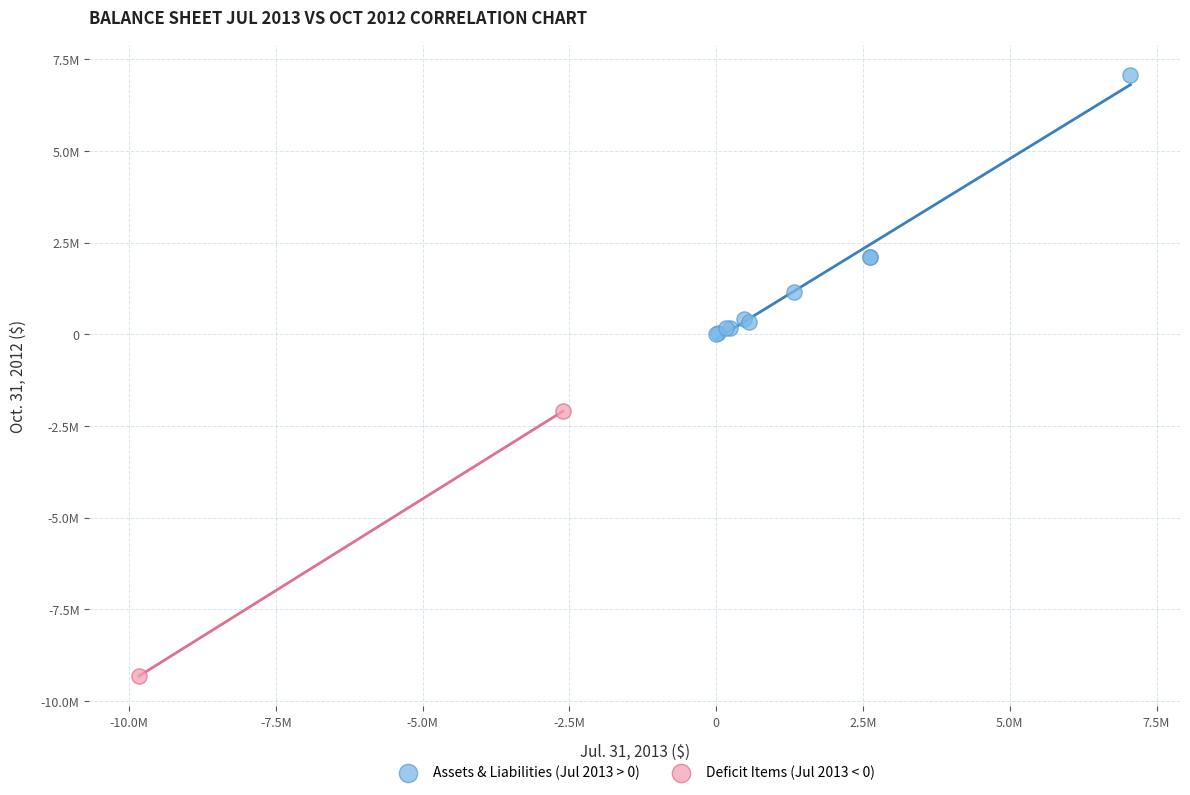

What are all the series names shown in the legend?

Assets & Liabilities (Jul 2013 > 0), Deficit Items (Jul 2013 < 0)